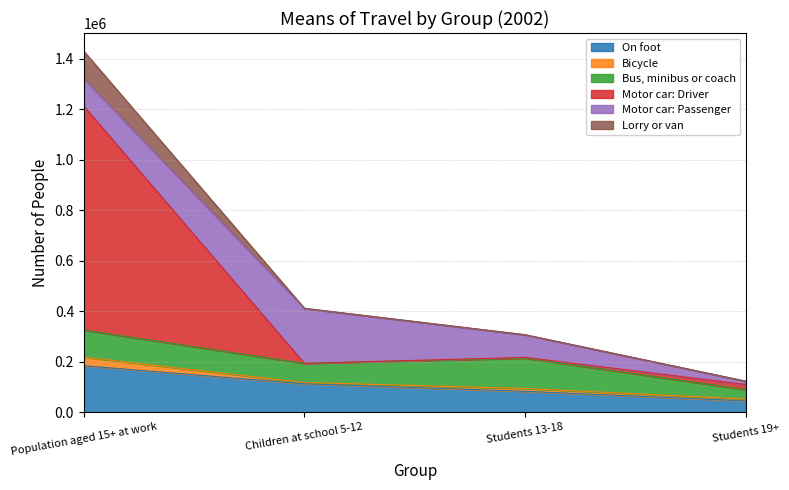

How many data points in On foot are less than 112511?

2